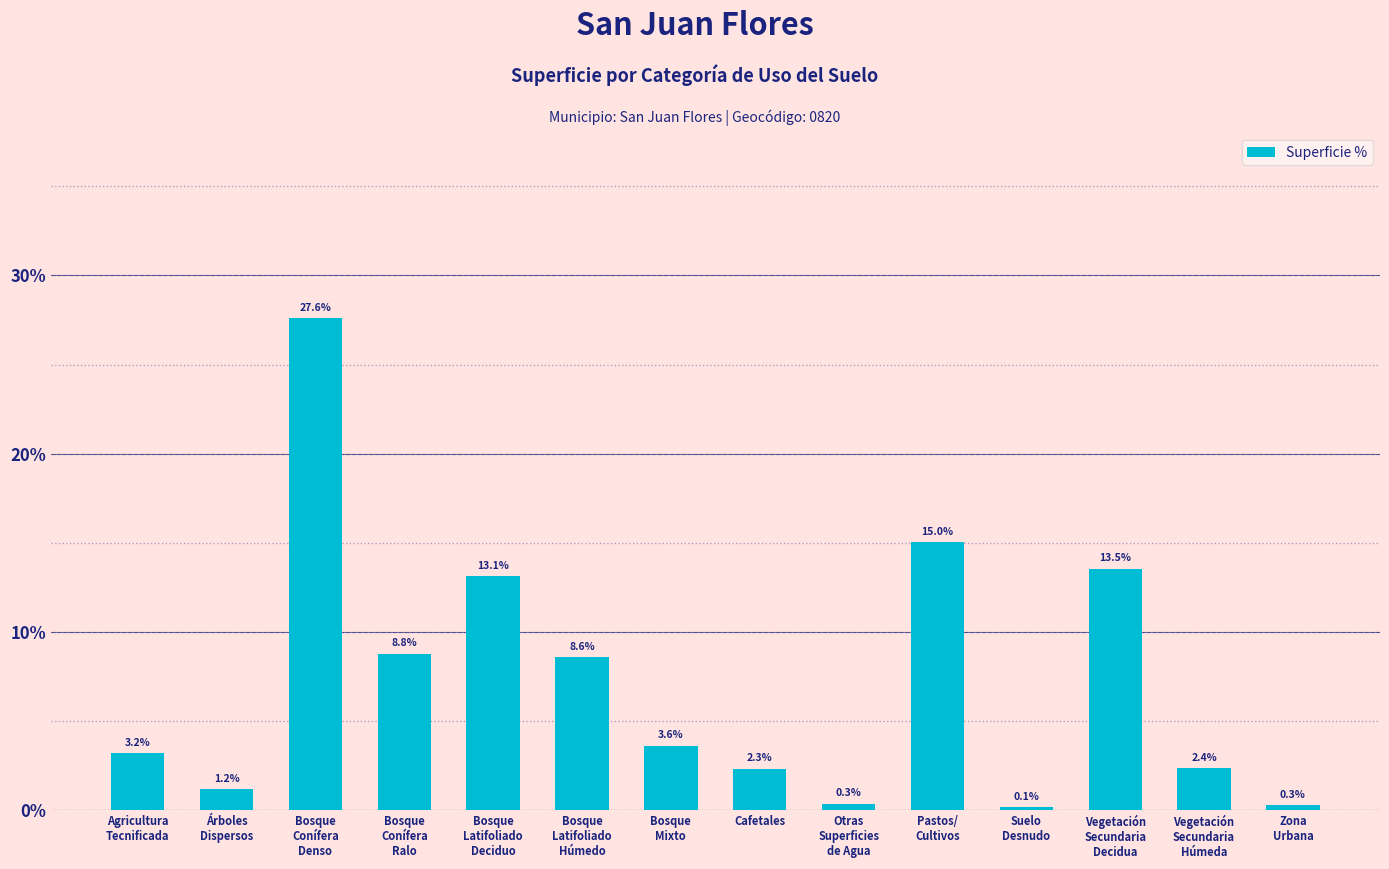

Is it true that the value at Cafetales is 0.0?

False